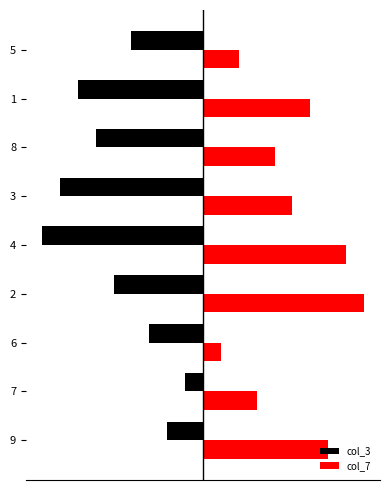

What is the value of the col_7 bar at the 1st from the left?

7